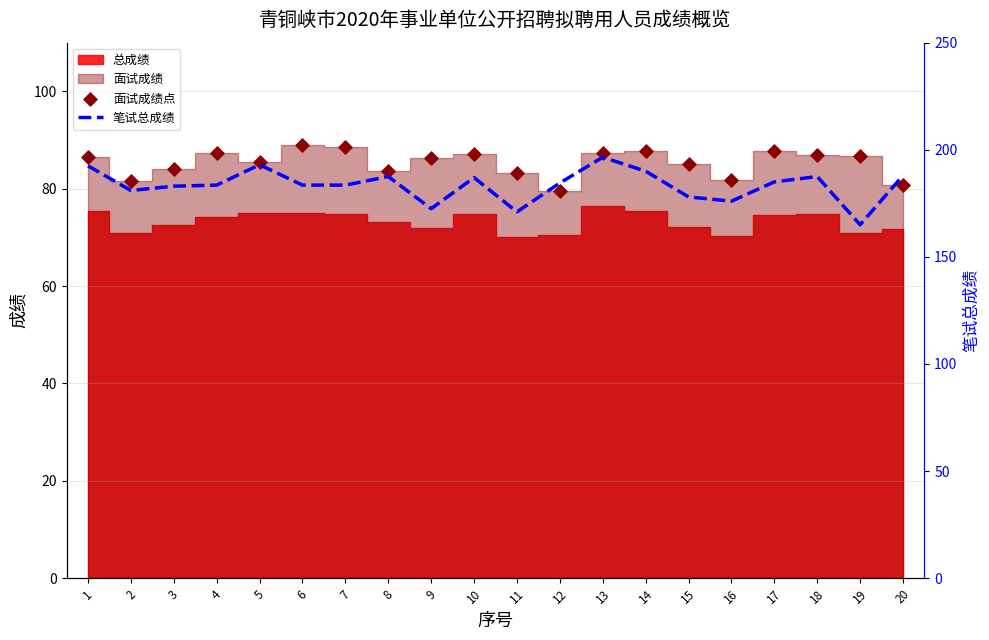

At how many categories does at least one series exceed 127?

20